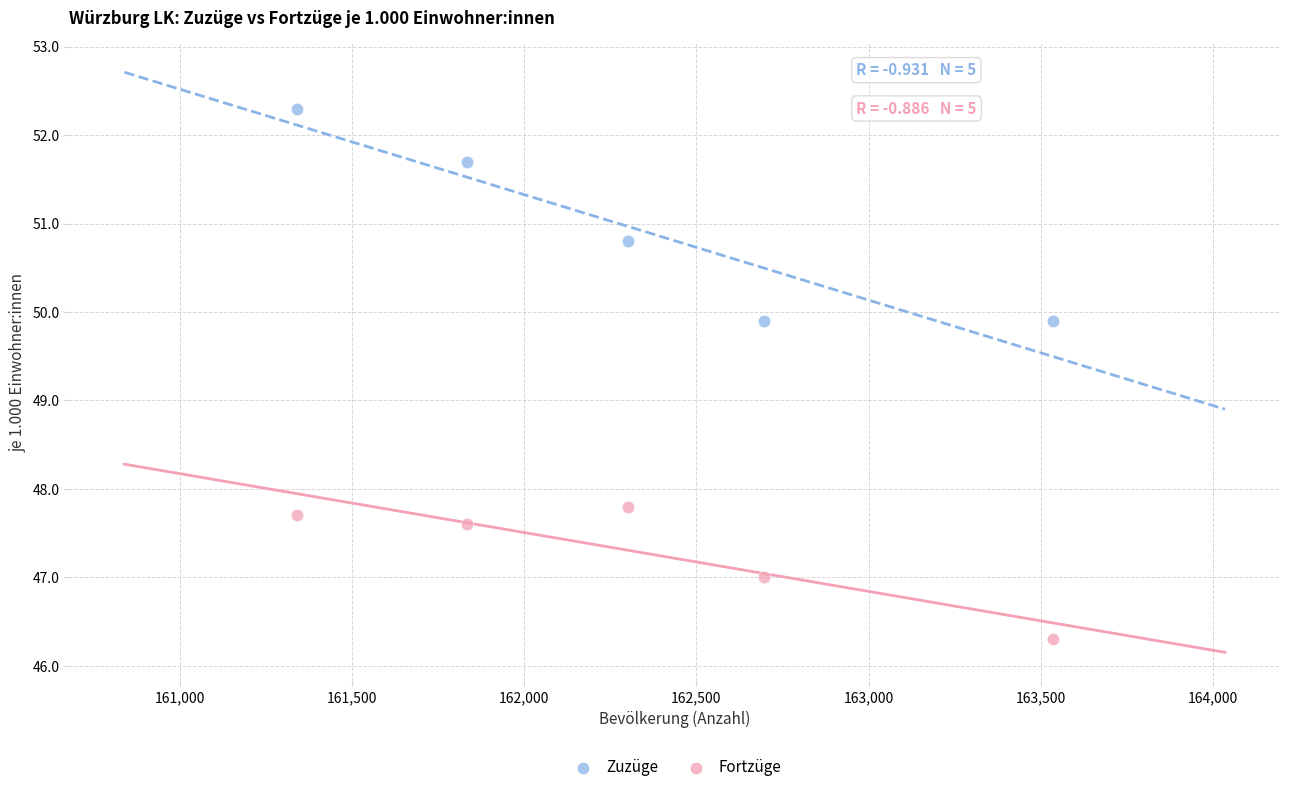

What are all the series names shown in the legend?

Zuzüge, Fortzüge